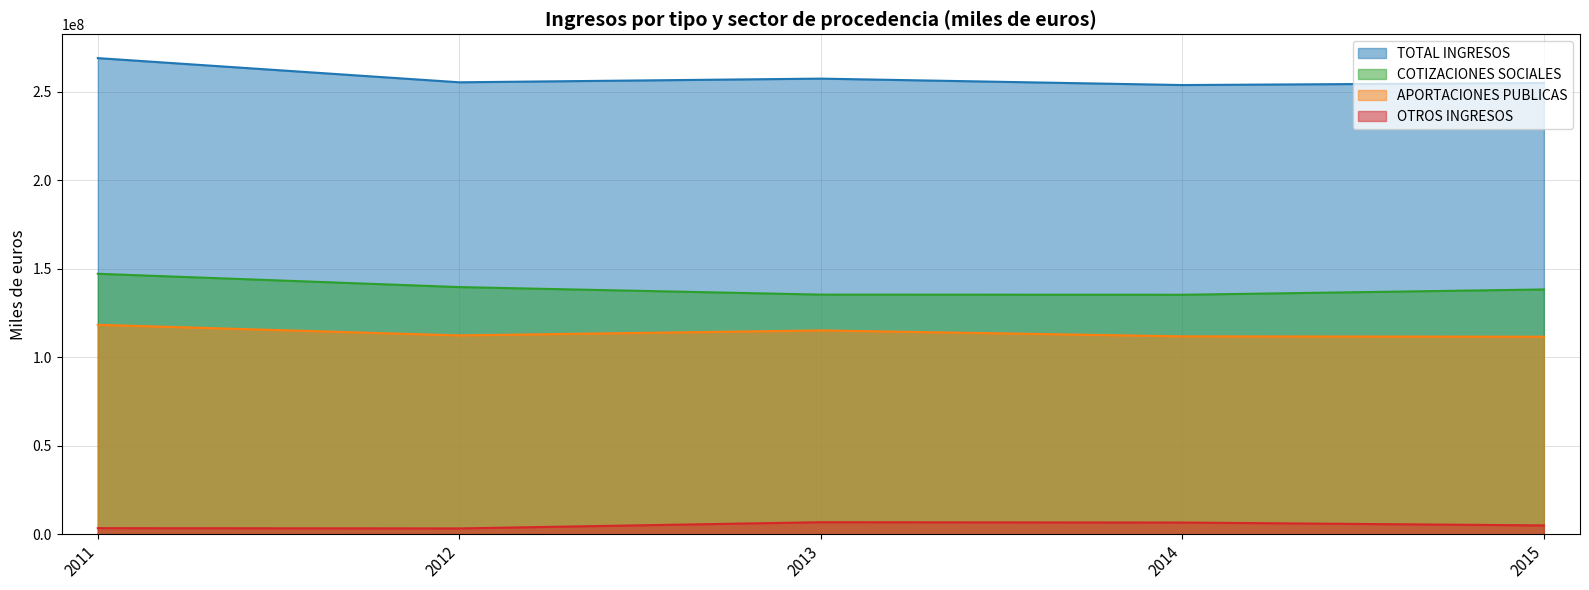

Reading right to left, what are all the values shown in this chart?

TOTAL INGRESOS: 2015=254843591.0	2014=253673520.6	2013=257300158.8	2012=255227178.5	2011=268879697.5
COTIZACIONES SOCIALES: 2015=138256418.4	2014=135253612.2	2013=135341487.0	2012=139593833.5	2011=147097720.2
APORTACIONES PUBLICAS: 2015=111563227.2	2014=111773227.3	2013=115120092.4	2012=112307385.6	2011=118302236.2
OTROS INGRESOS: 2015=5023945.4	2014=6646681.1	2013=6838579.4	2012=3325959.4	2011=3479741.0